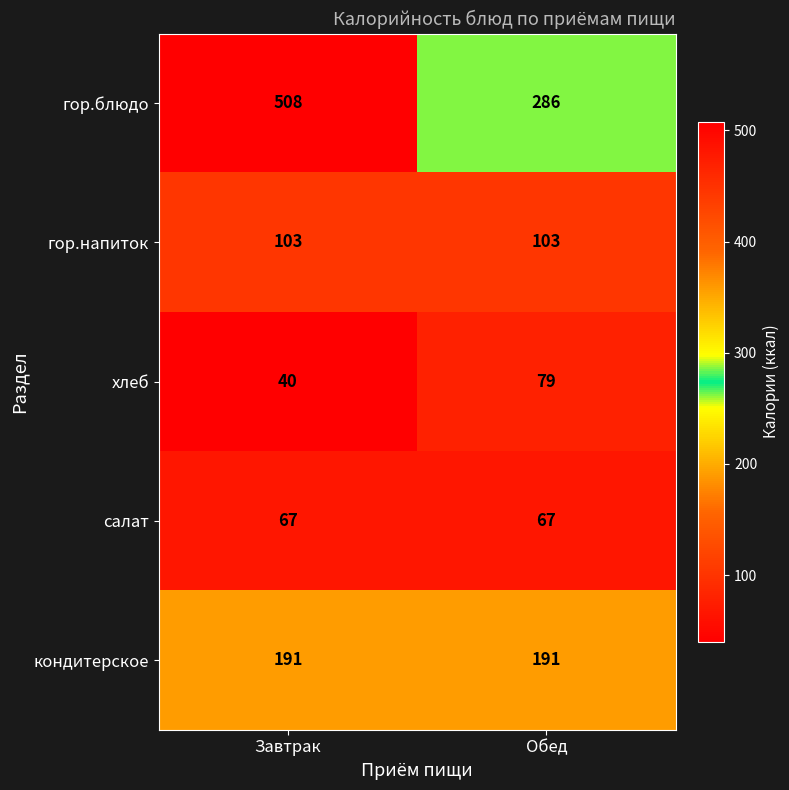

Is the value of гор.блюдо at Завтрак greater than the value of хлеб at Обед?

Yes